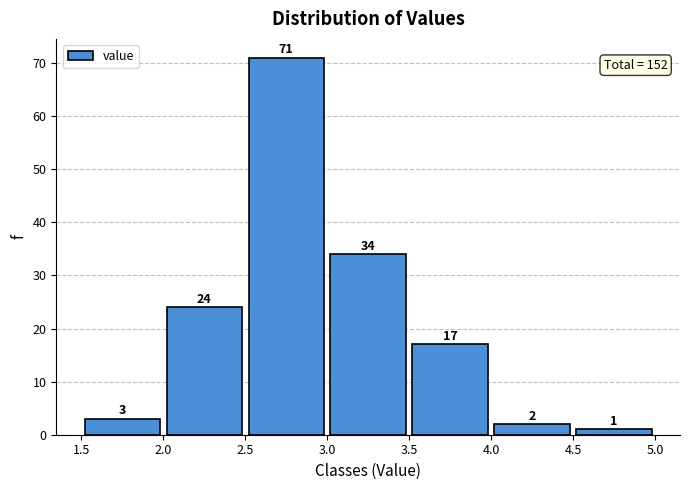

Reading left to right, list every bar in this chart as the range it spans on the x-axis followed by its height.

1.5 to 2.0: 3
2.0 to 2.5: 24
2.5 to 3.0: 71
3.0 to 3.5: 34
3.5 to 4.0: 17
4.0 to 4.5: 2
4.5 to 5.0: 1